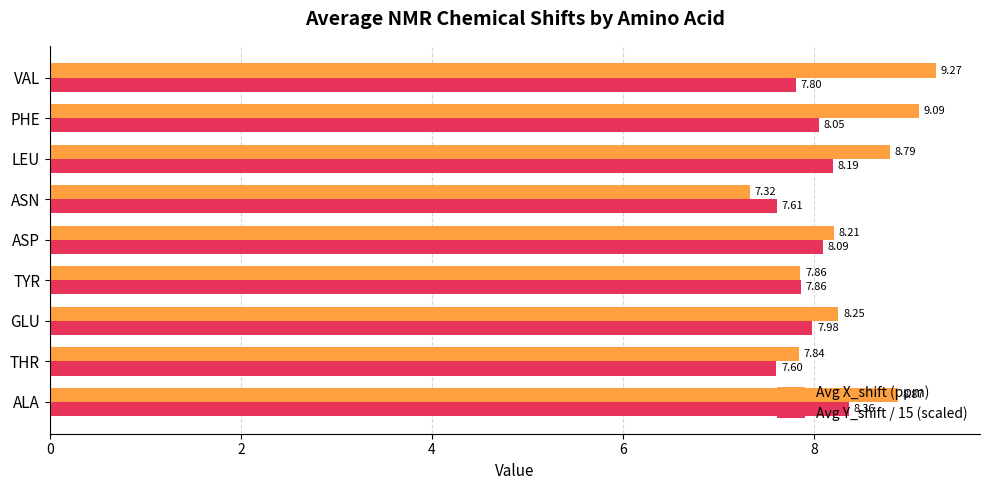

Which series has the largest range (max minus min)?

Avg X_shift (ppm)